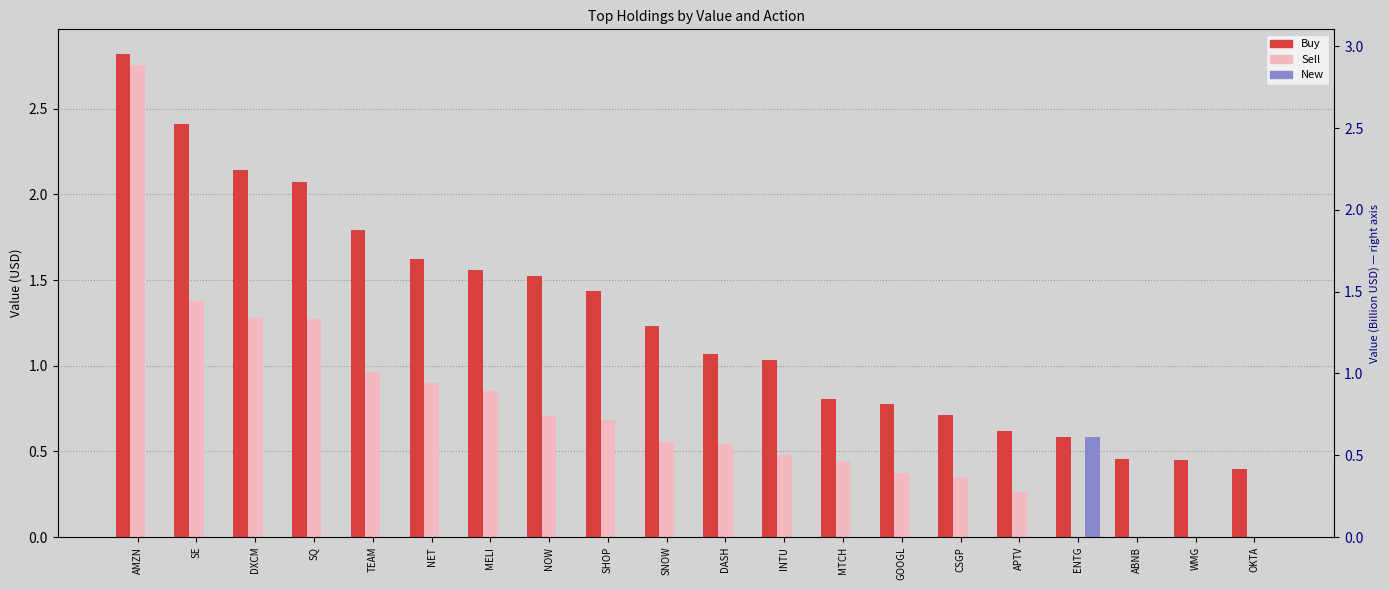

Which has a higher value, ENTG or SNOW?

SNOW